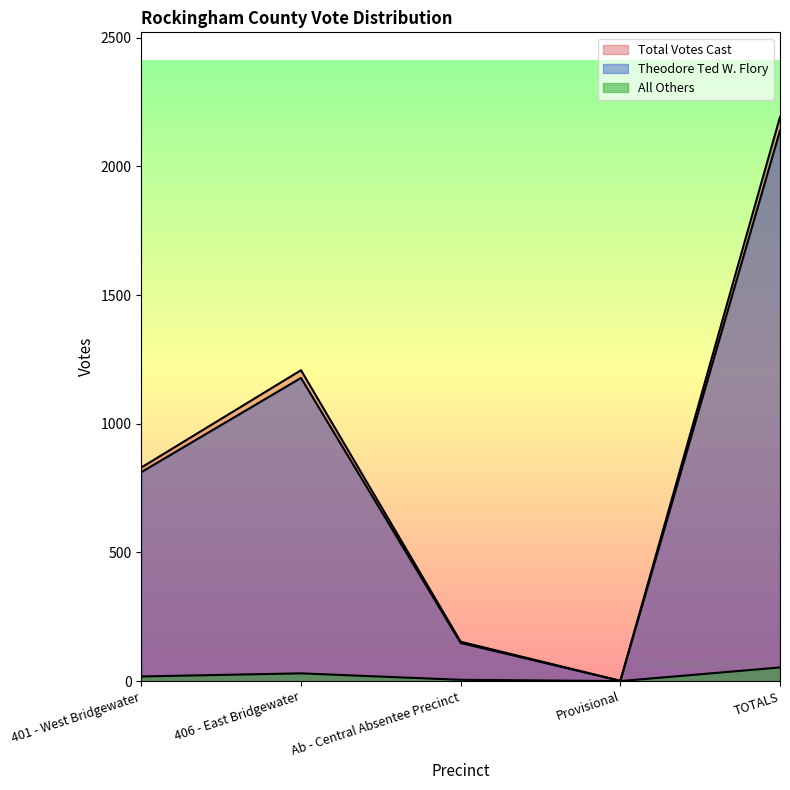

Which category has the highest value in the All Others series?

TOTALS